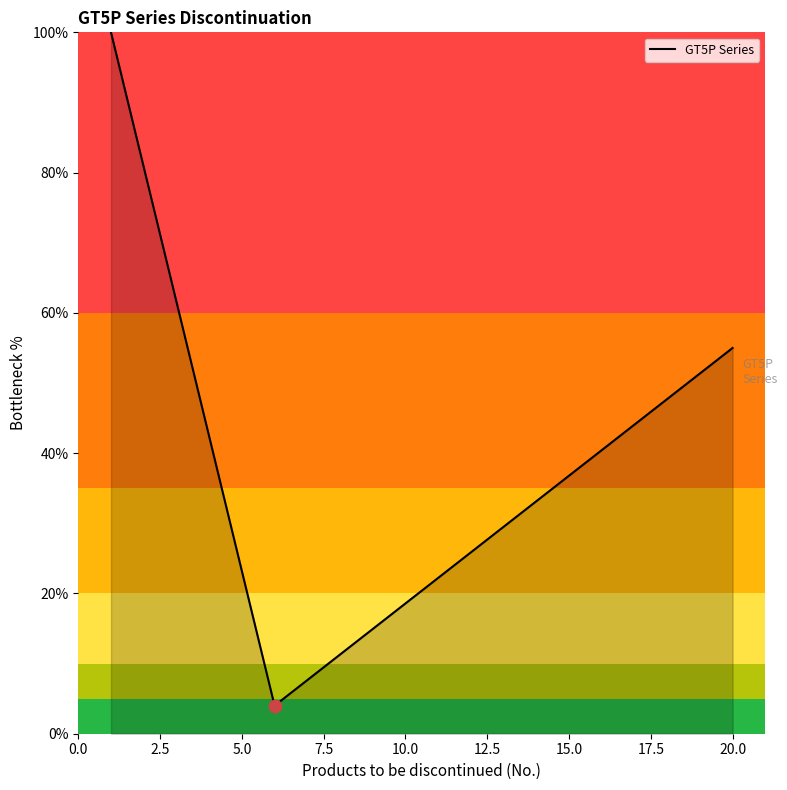

What is the difference between the maximum and minimum values?

96.0